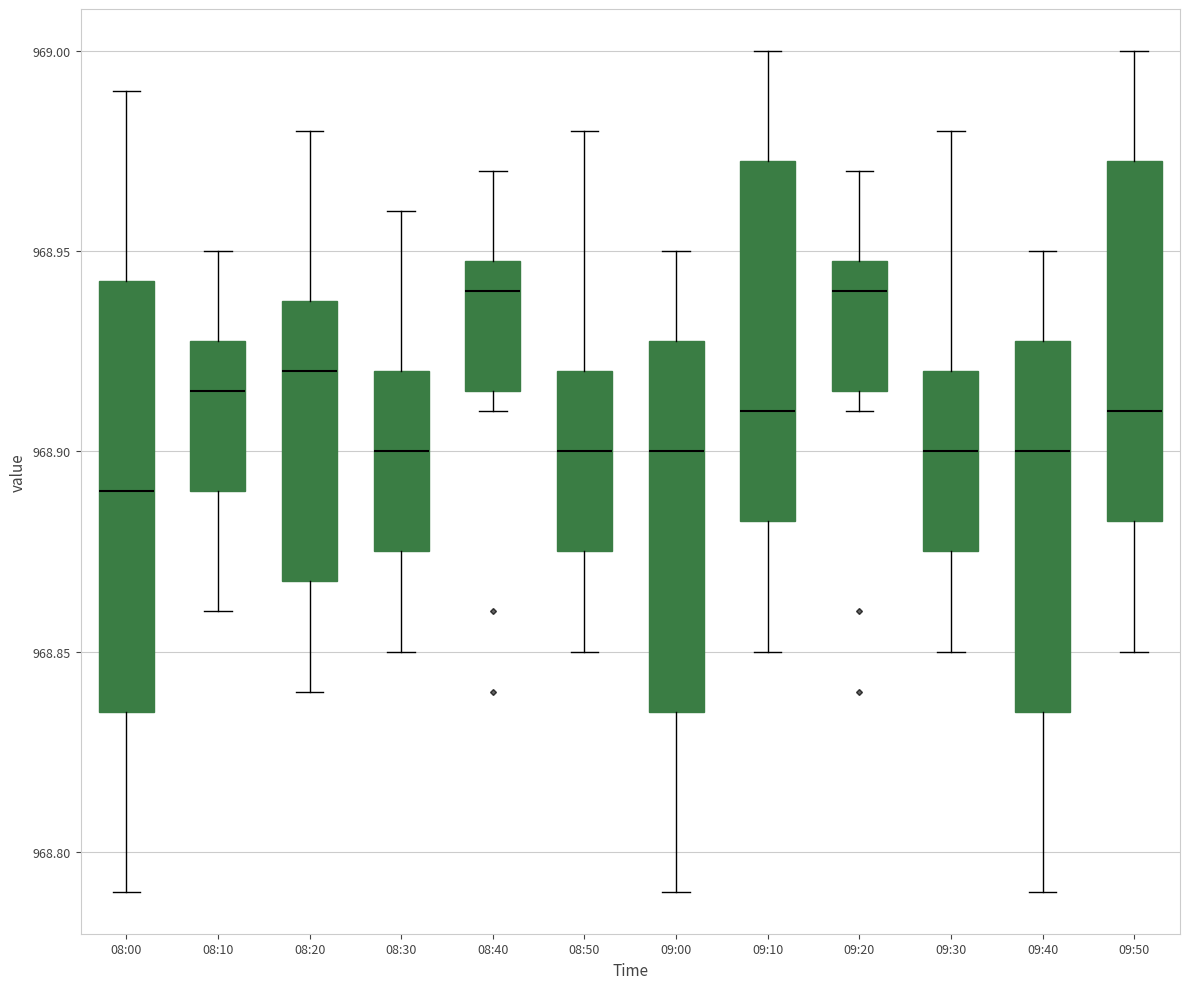

Where does the median line of the box for 08:30 sit on the y-axis? The values are not printed on the chart, so give them approximately, as read against the axis.

968.900